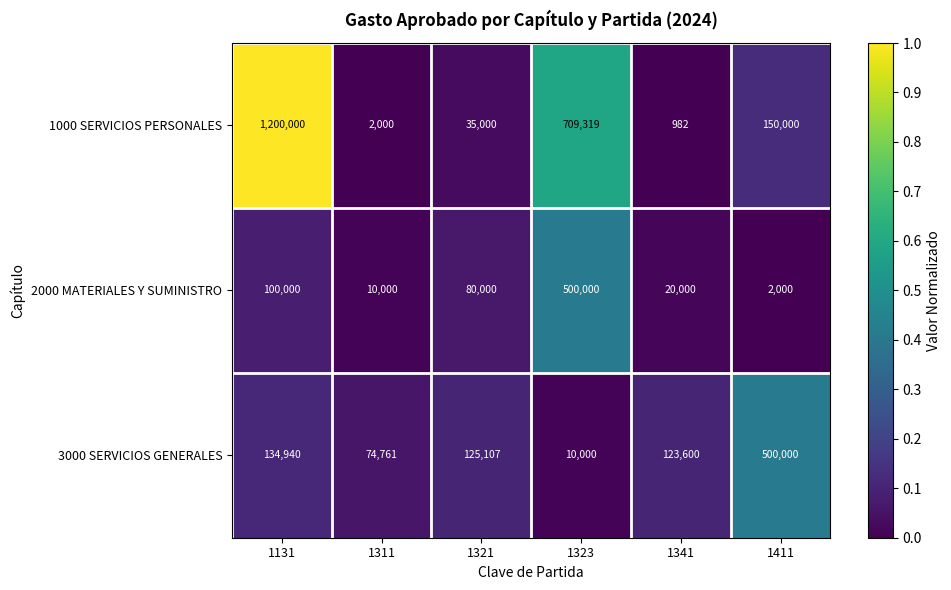

How many series are shown in this chart?

3